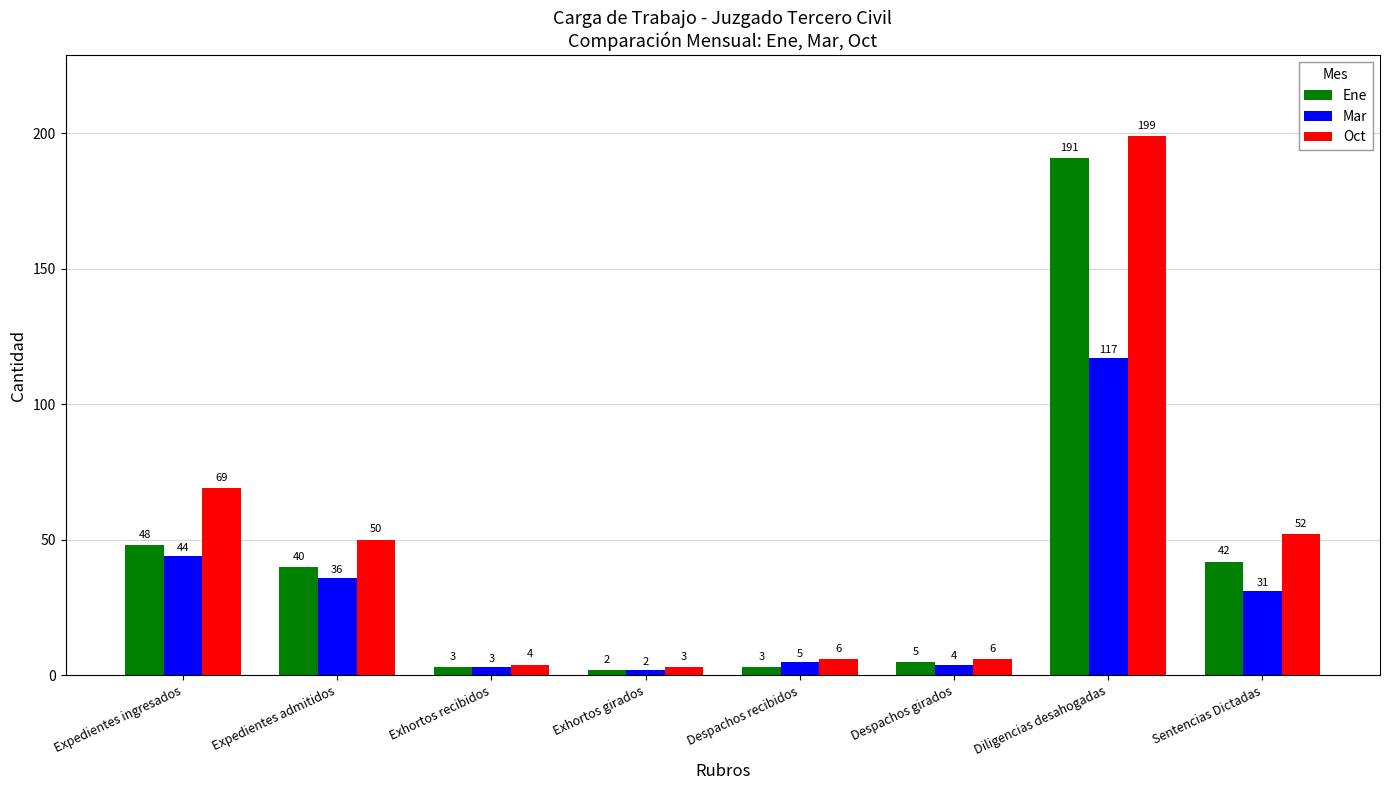

At which category does the chart reach its peak across all series?

Diligencias desahogadas